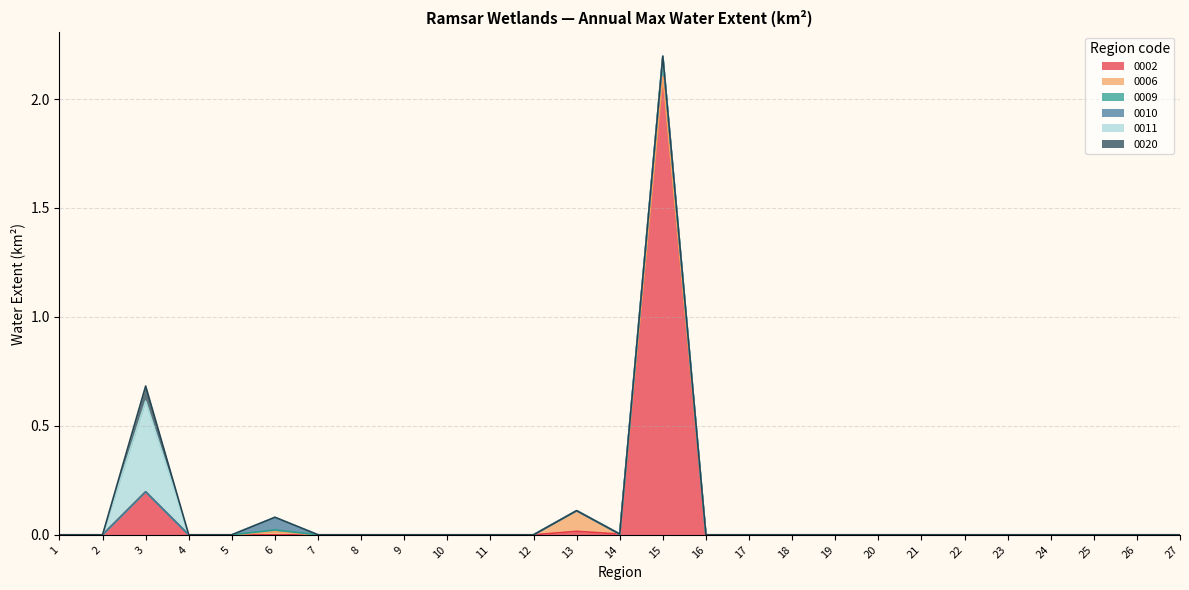

At which label is 0020 closest to 0?

1